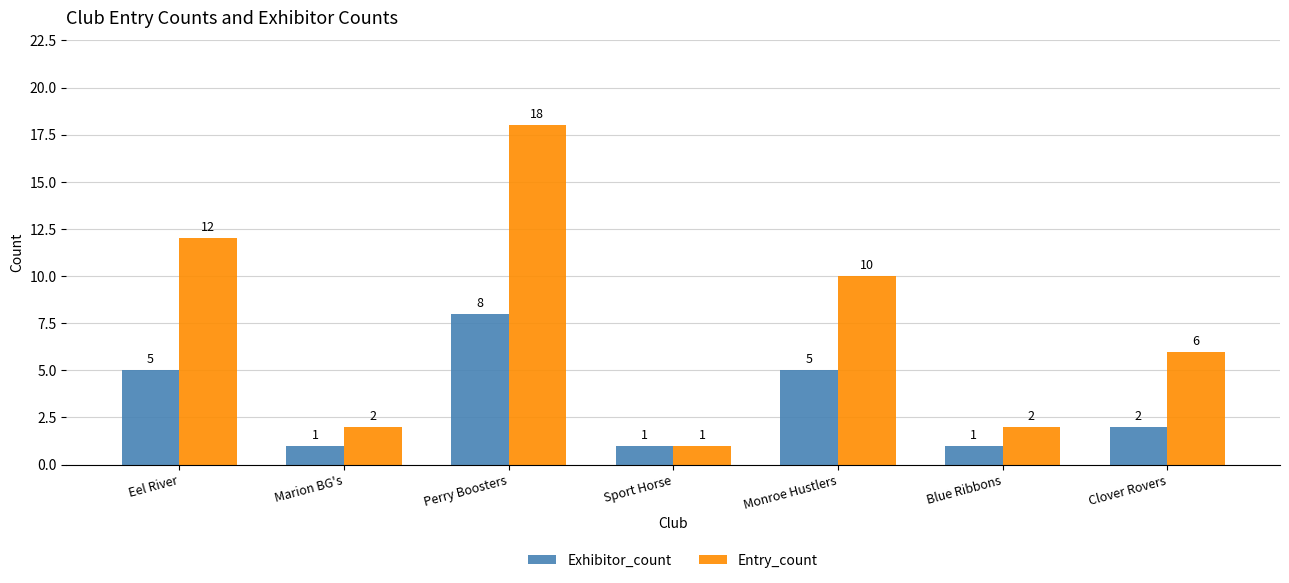

Count the number of categories in the chart.

7